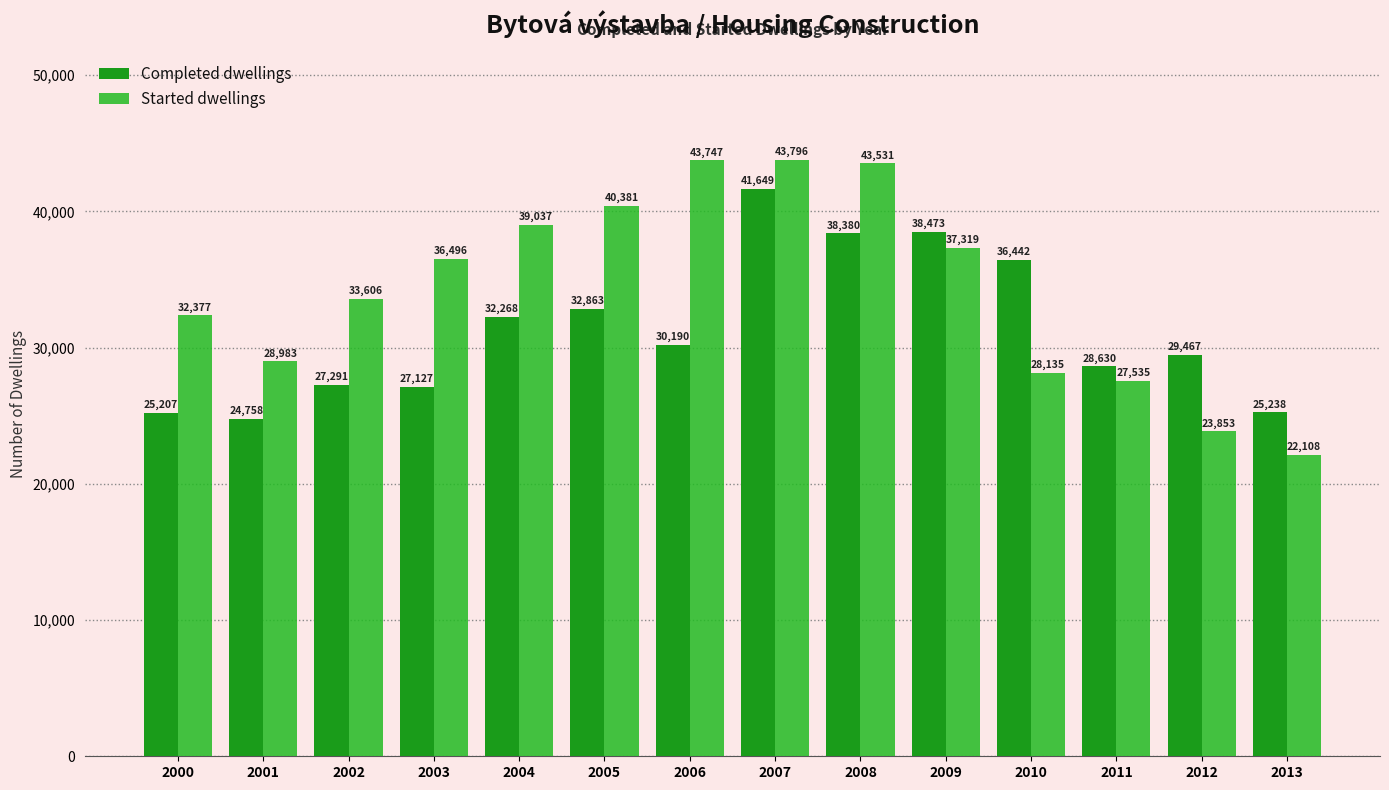

Reading left to right, what are all the values shown in this chart?

Completed dwellings: 25207	24758	27291	27127	32268	32863	30190	41649	38380	38473	36442	28630	29467	25238
Started dwellings: 32377	28983	33606	36496	39037	40381	43747	43796	43531	37319	28135	27535	23853	22108